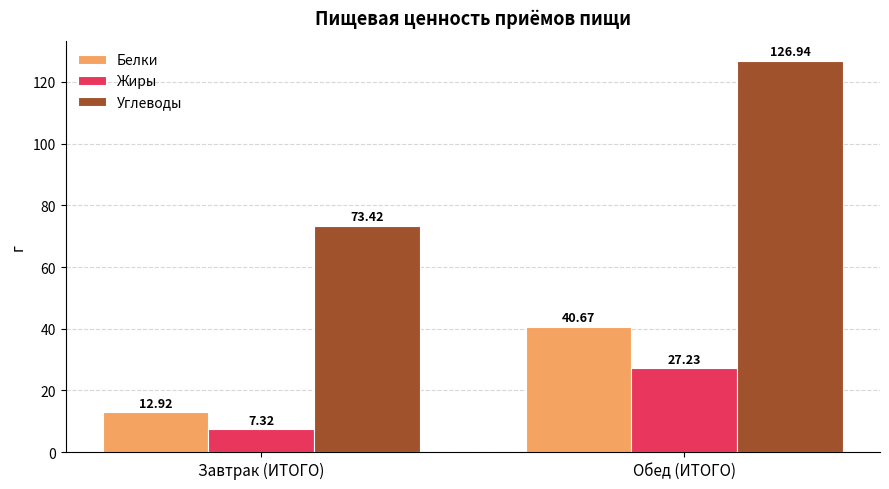

At which label does Жиры first exceed 27?

Обед (ИТОГО)